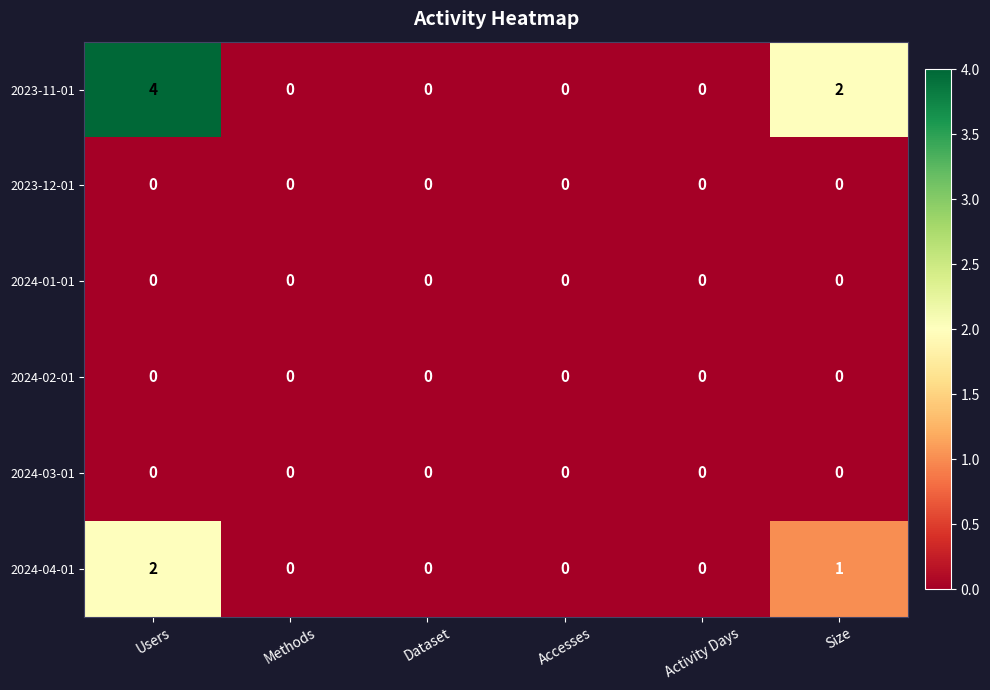

Which series has the largest total across all categories?

2023-11-01